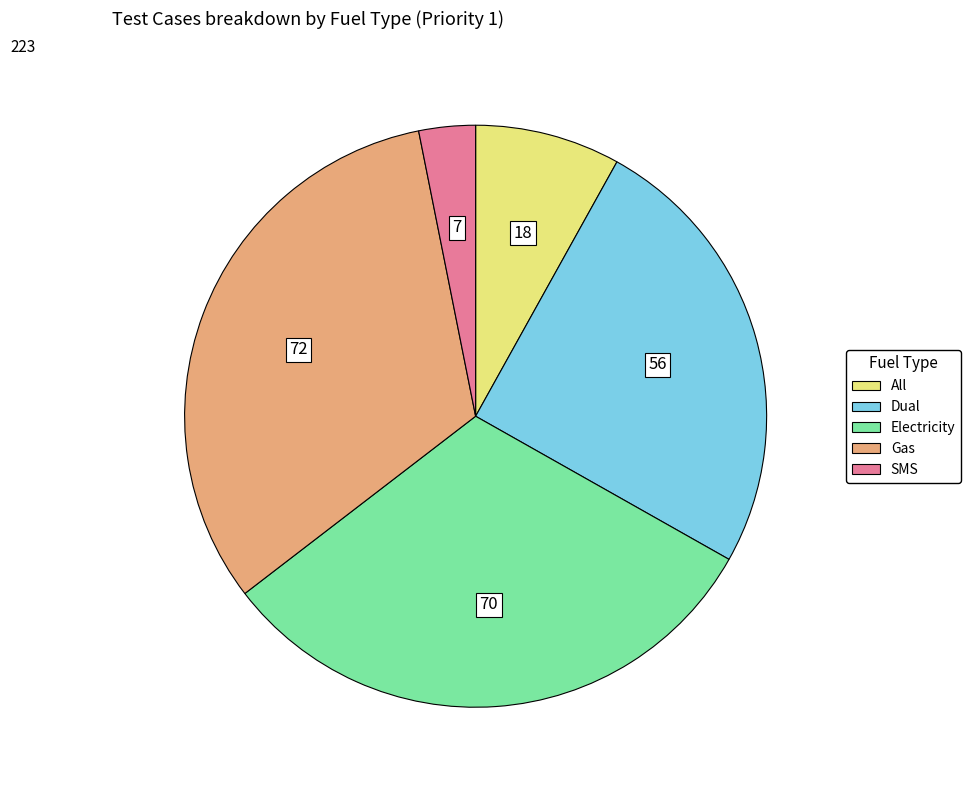

Rank the categories by value from lowest to highest.

SMS, All, Dual, Electricity, Gas